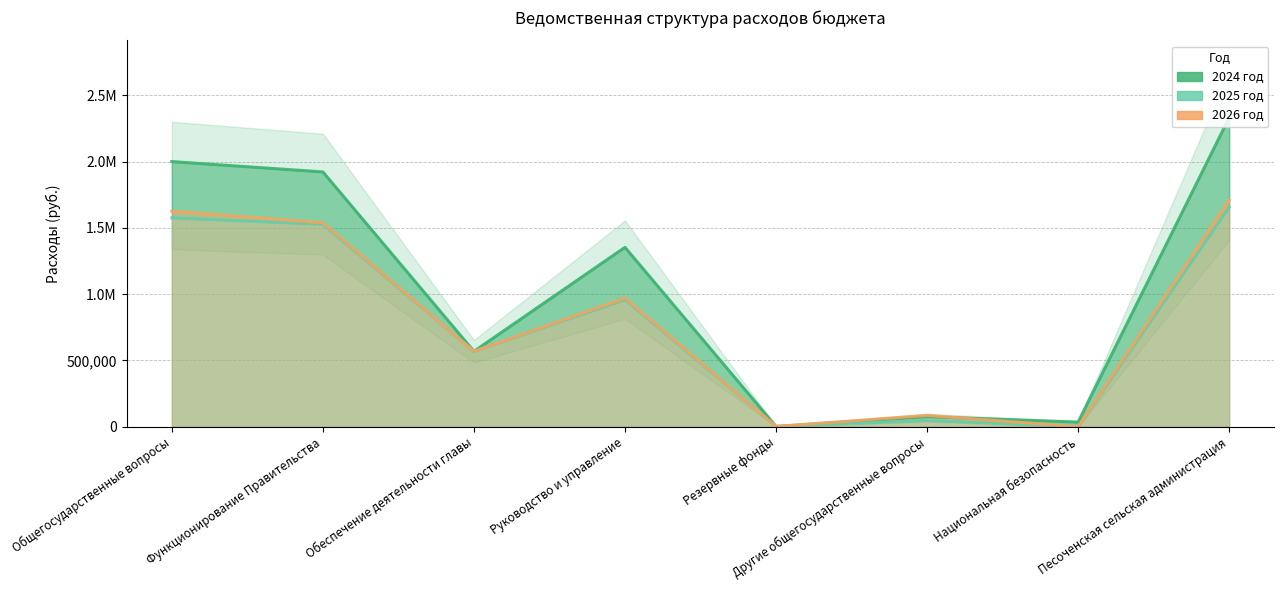

True or false: 2025 год and 2026 год intersect in this chart.

False